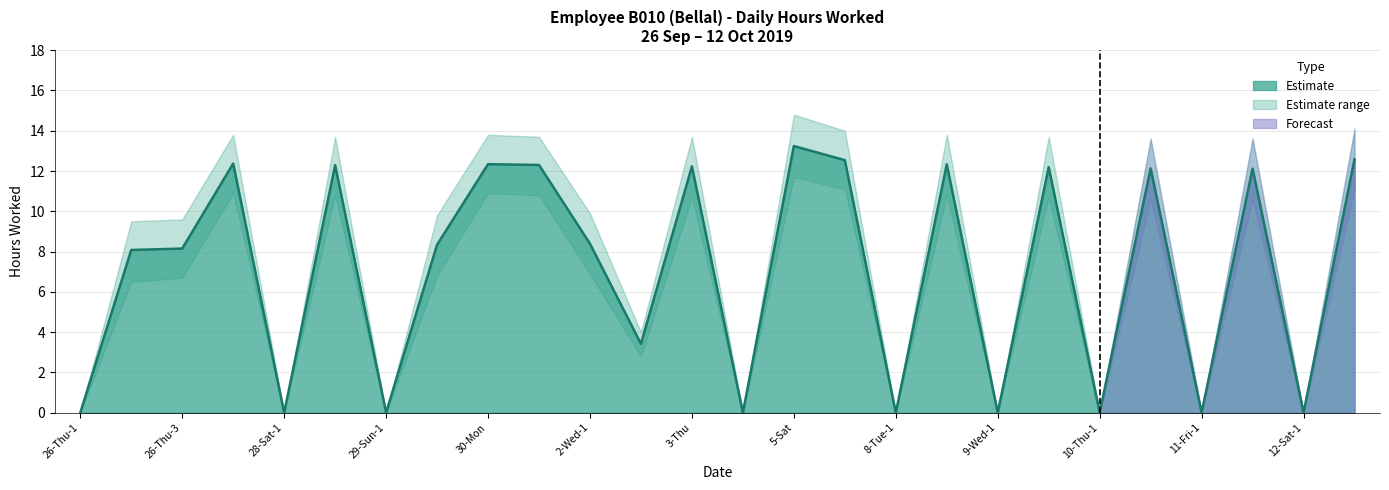

Is it true that Upper Bound equals 13.6 at 10-Thu-2?

True